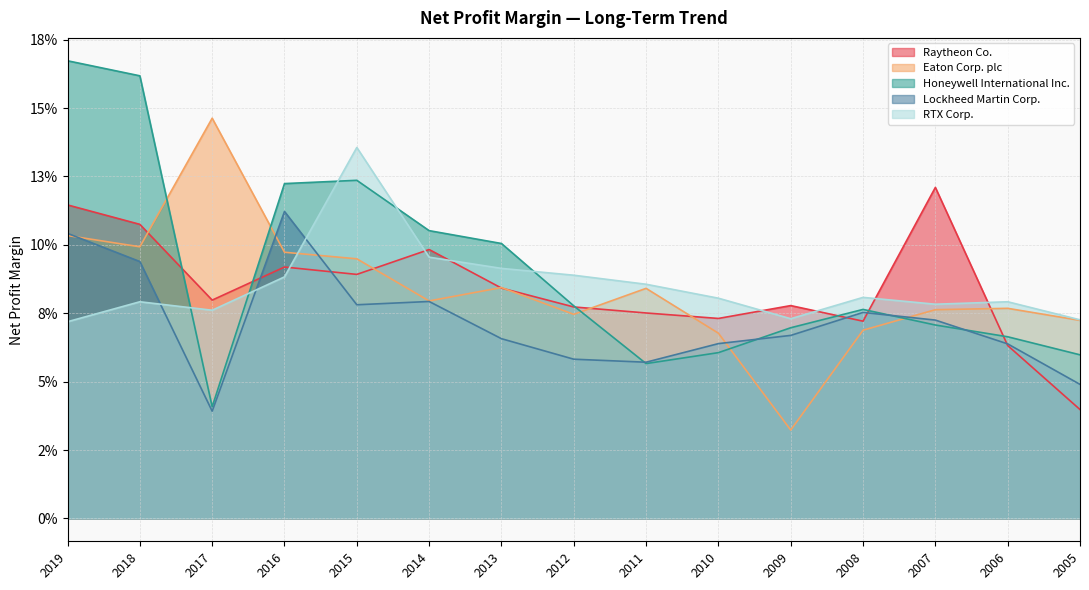

Rank the series by their maximum value, from highest to lowest.

Honeywell International Inc., Eaton Corp. plc, RTX Corp., Raytheon Co., Lockheed Martin Corp.